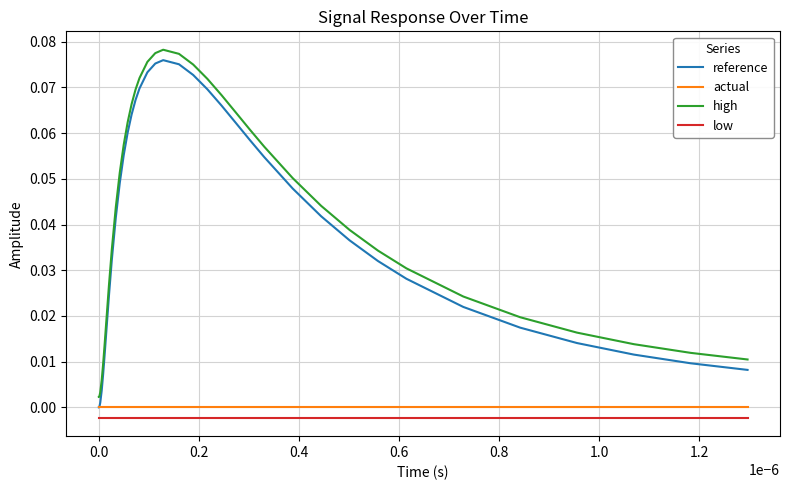

True or false: actual and low cross at least once.

False